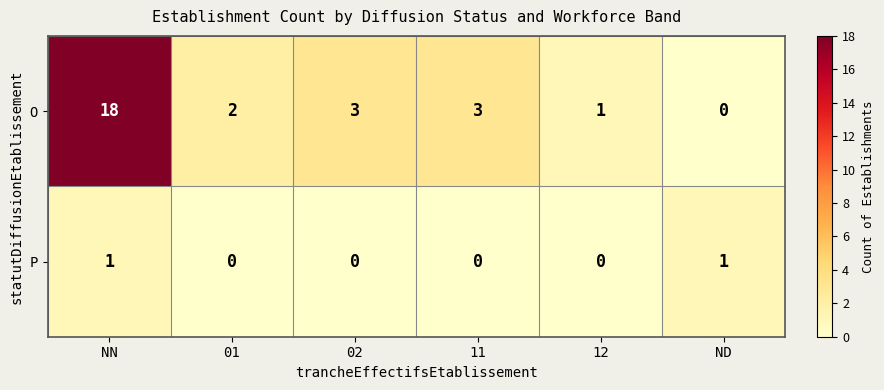

The P series shows 1 at ND. True or false?

True